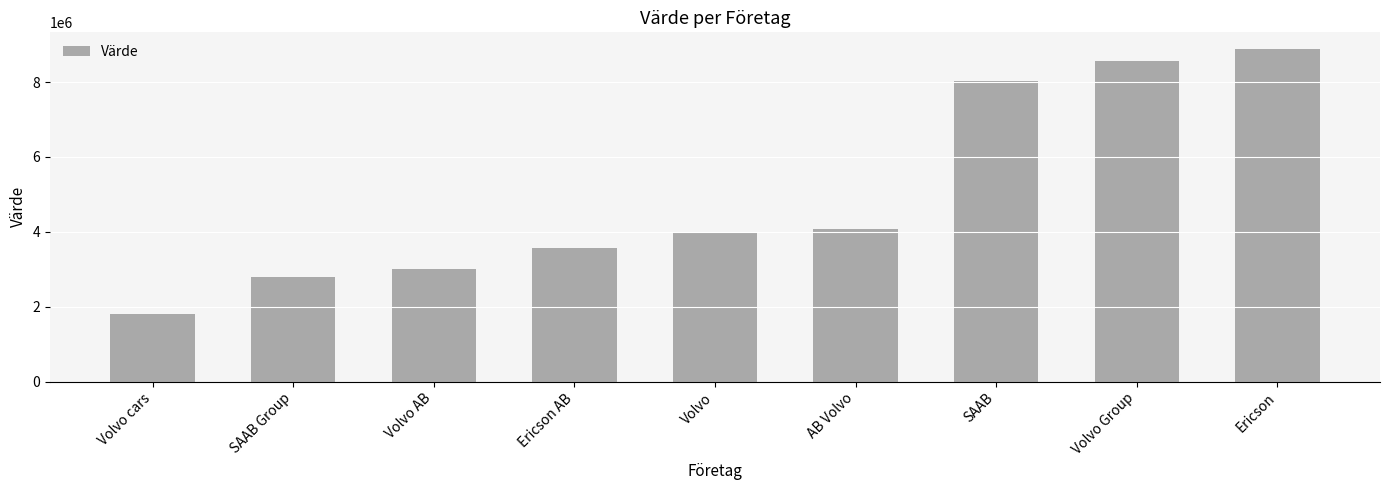

The chart shows a value of 2804213 at SAAB Group. True or false?

True